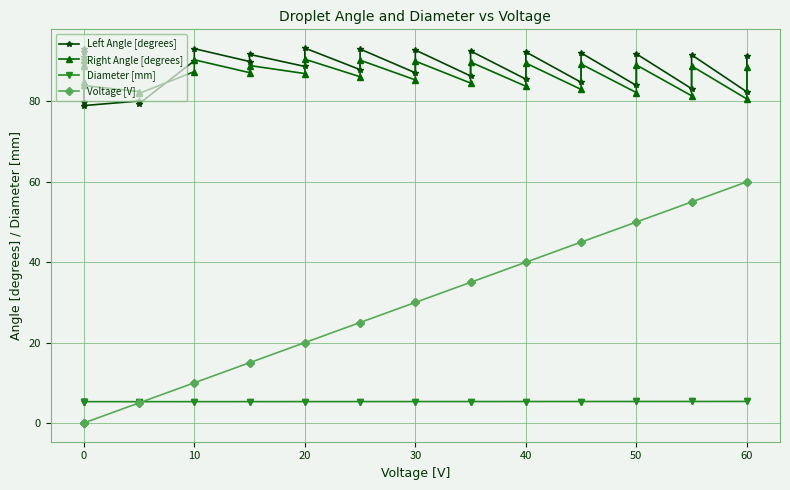

What is the difference between the second highest and second lowest values in the Left Angle [degrees] series?

13.7